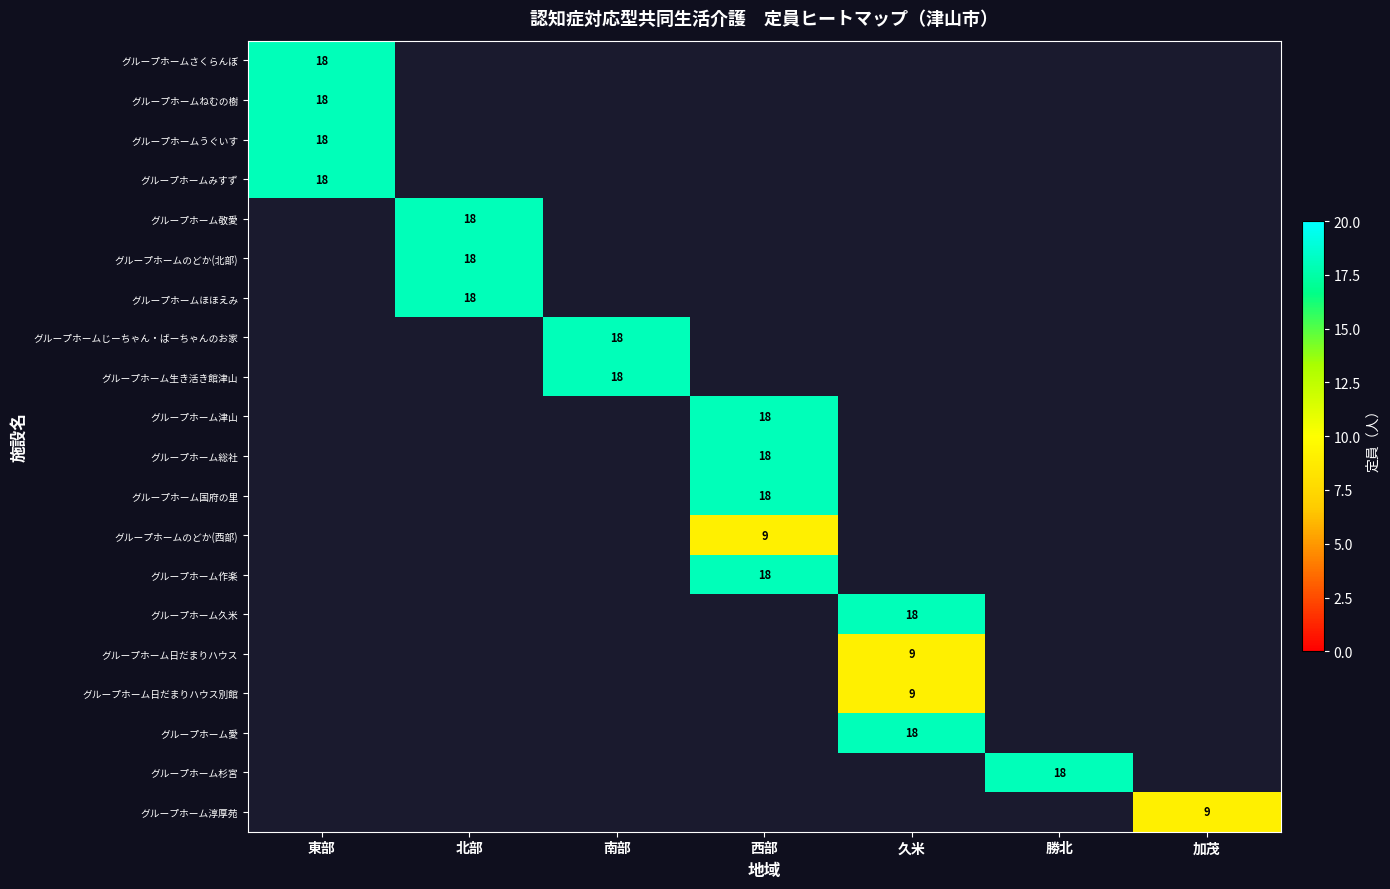

What is the smallest value displayed?

9.0